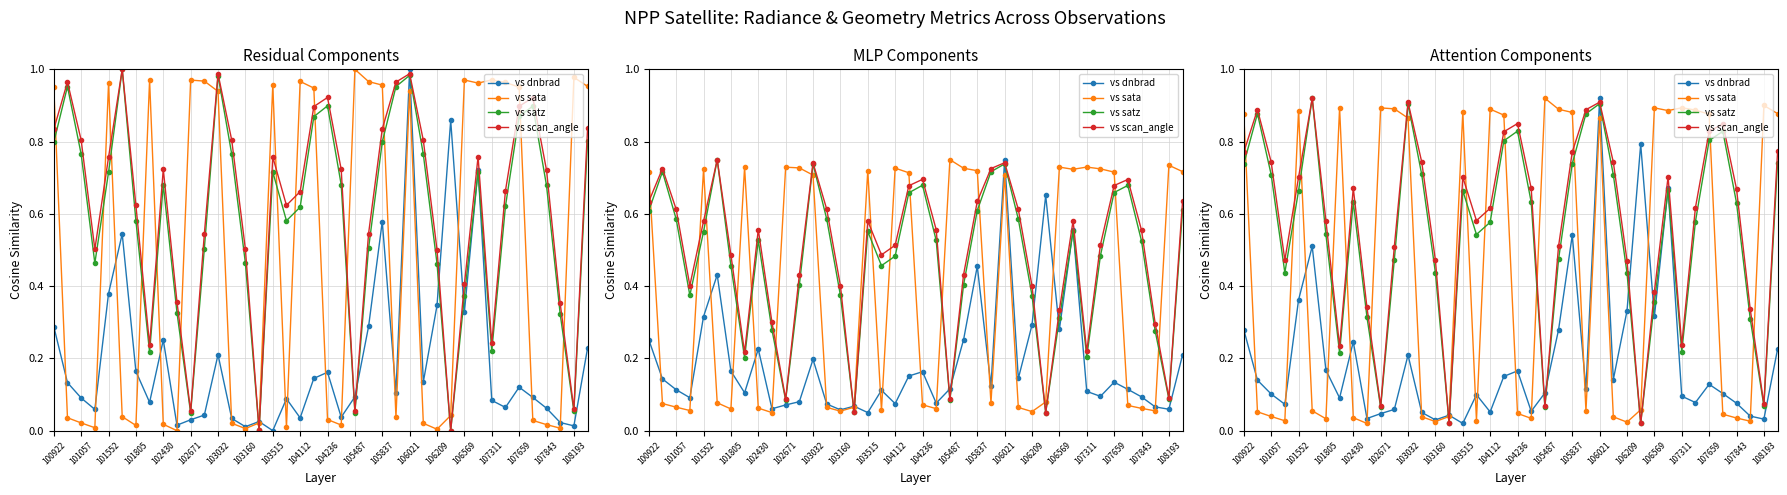

What is the difference between the maximum and minimum values in the vs scan_angle series?

0.9